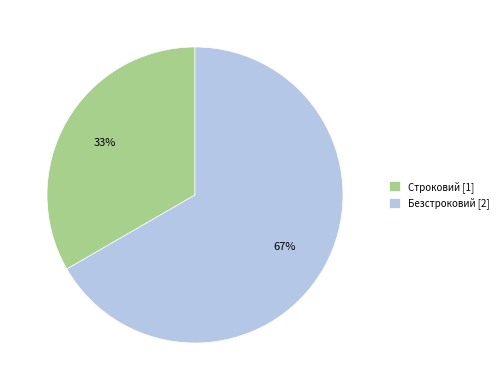

To the nearest percent, what portion does Безстроковий represent?

67%